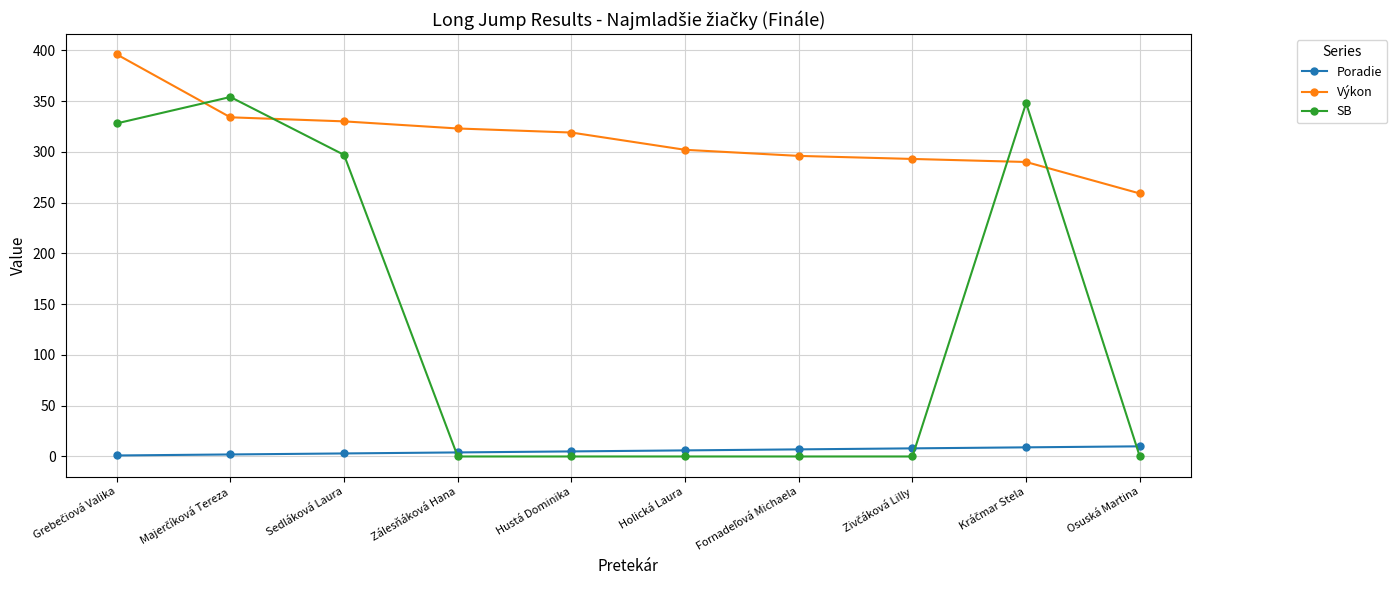

Is this an area chart (filled region under the line)?

No